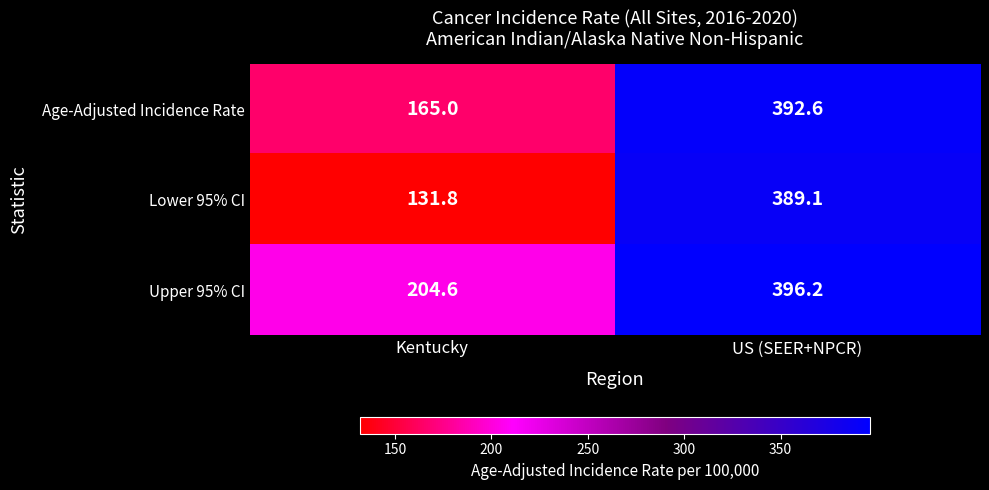

List the series in order of their peak value, highest first.

Upper 95% CI, Age-Adjusted Incidence Rate, Lower 95% CI